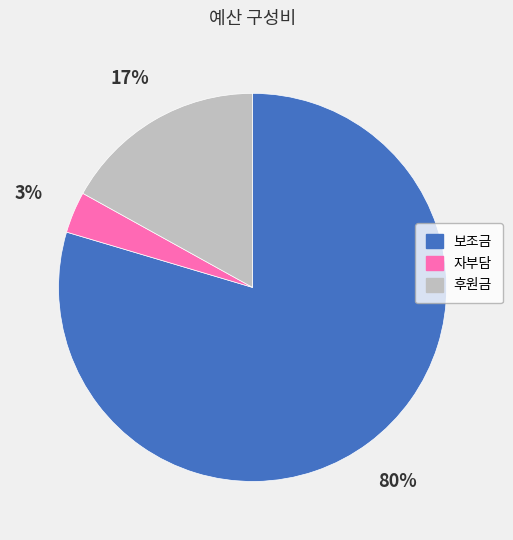

Is the sum of 후원금 and 보조금 greater than half?

Yes